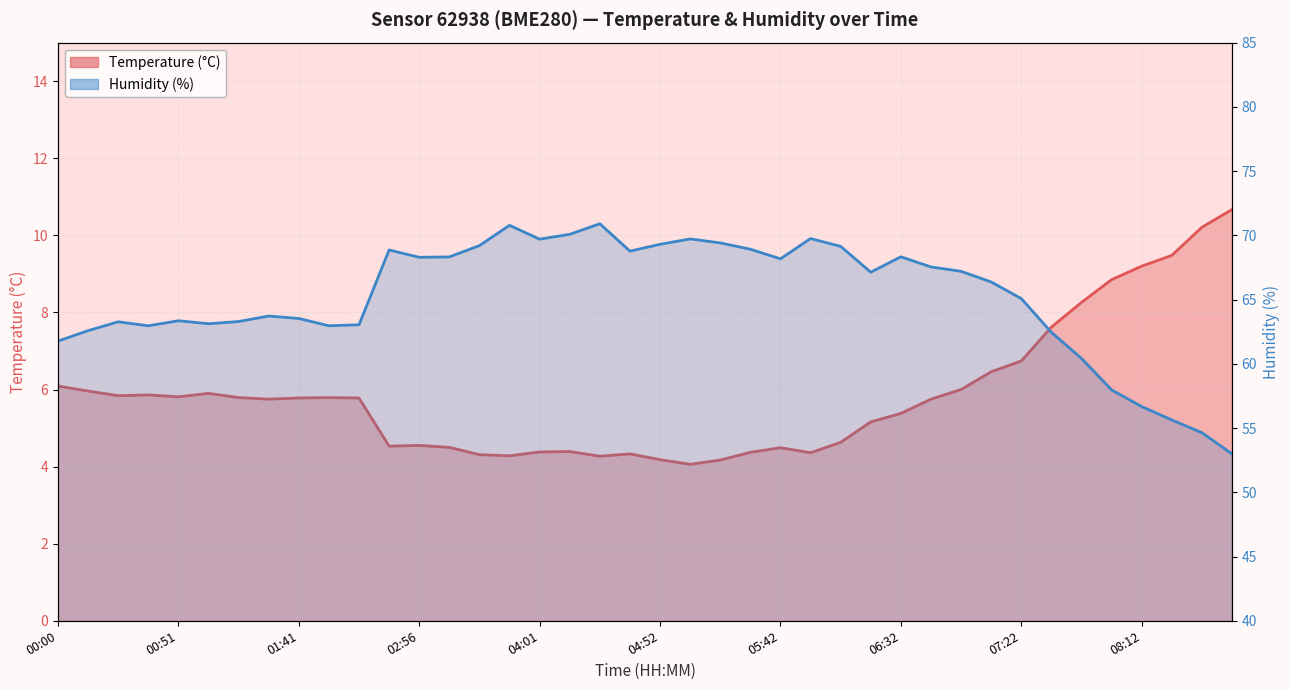

What is the label of the 23rd point from the left?

05:17